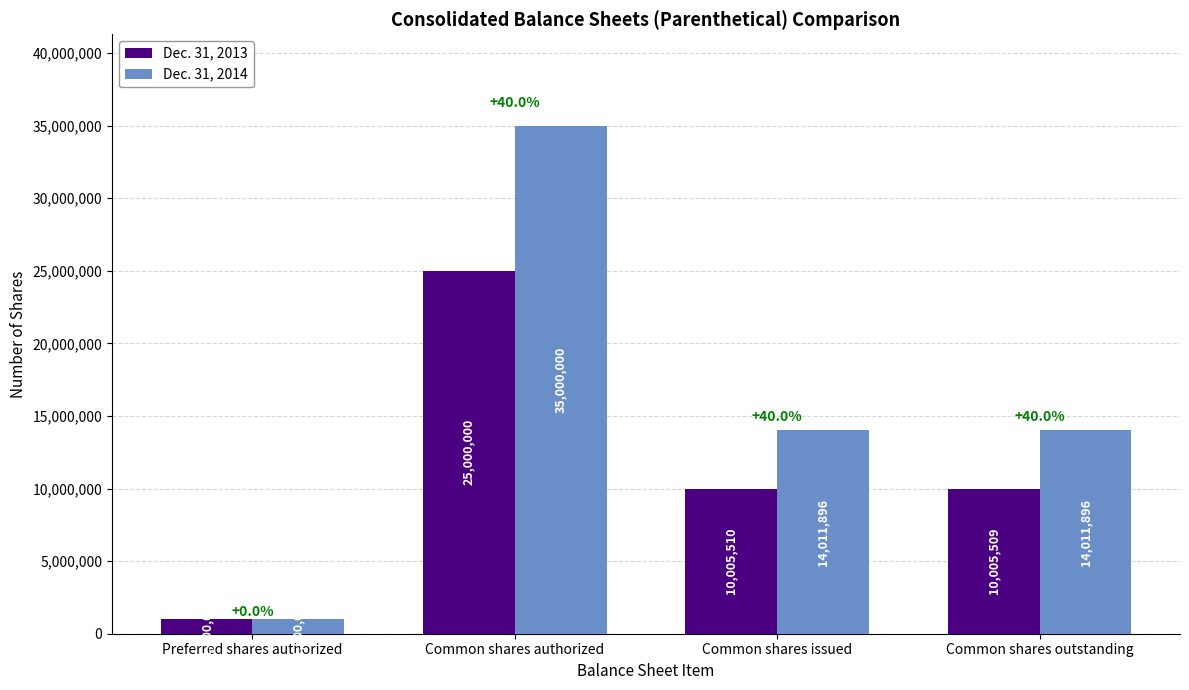

What is the value of the Dec. 31, 2013 bar at the 1st from the left?

1000000